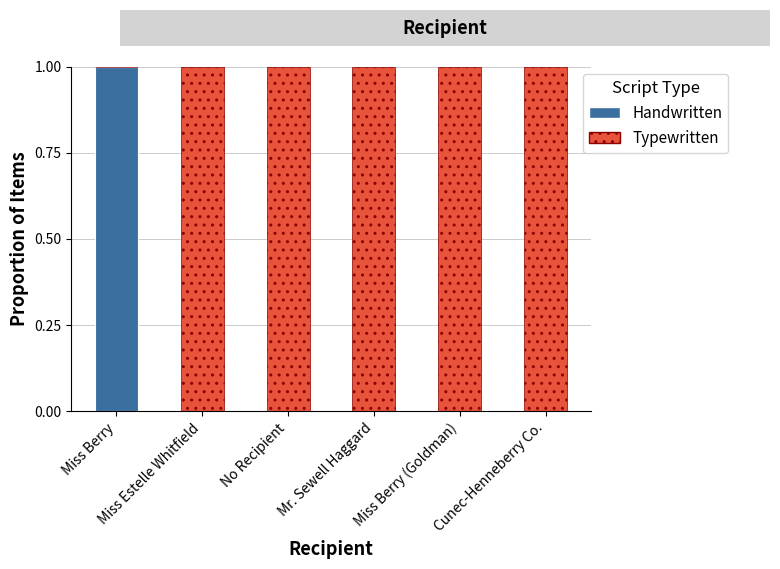

What is the sum of all Handwritten values?

1